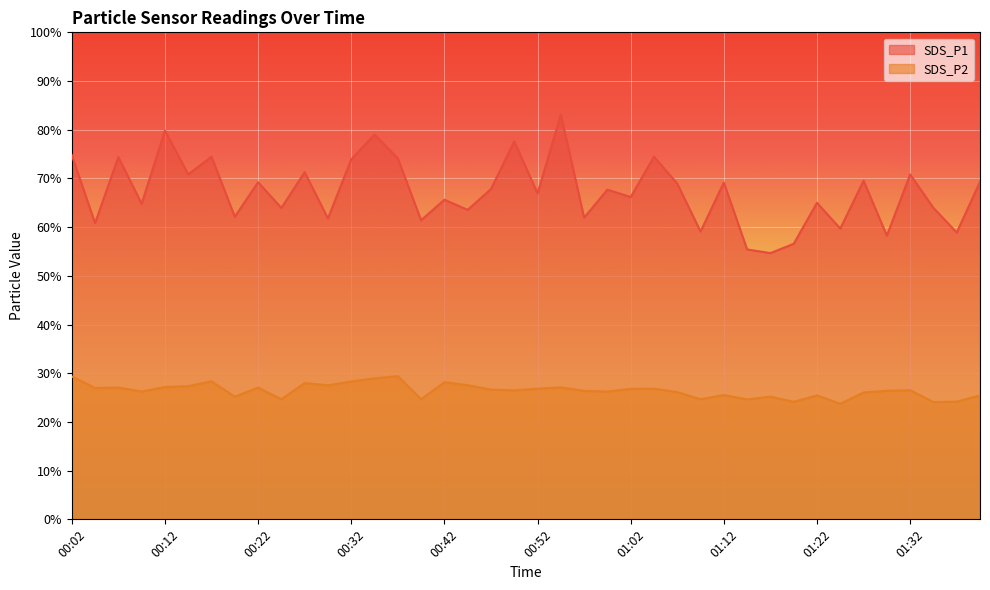

How many lines are shown in the chart?

2